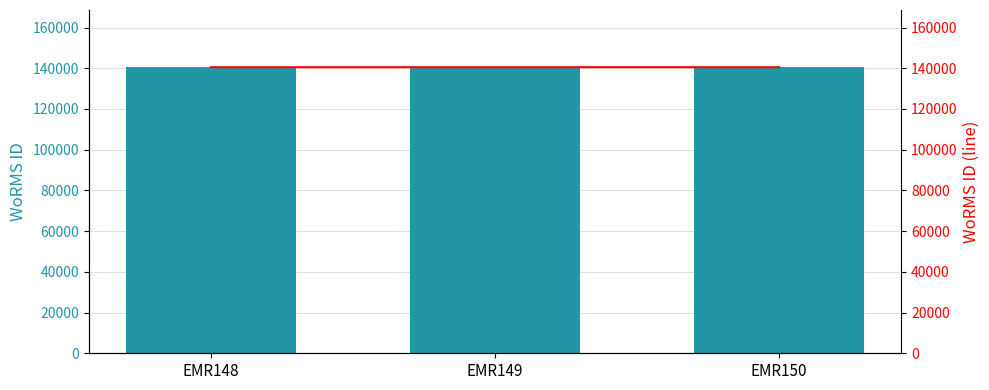

Reading left to right, transcribe all the data shown in this chart.

WoRMS ID: 140510	140512	140513
WoRMS ID (line): 140510	140512	140513